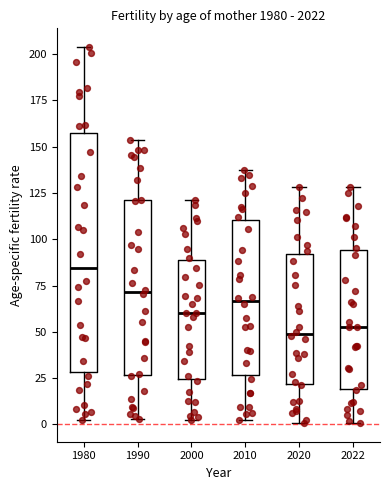

Which box is the tallest, from its lower edge to its upper edge?

1980